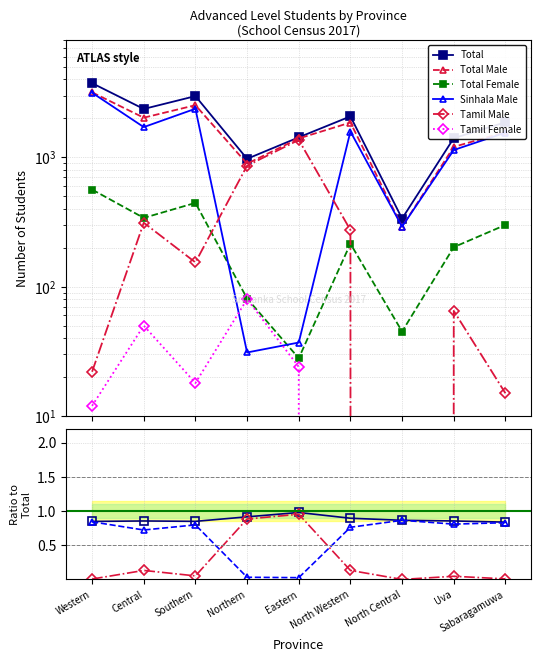

True or false: Total Female and Tamil Female intersect in this chart.

False